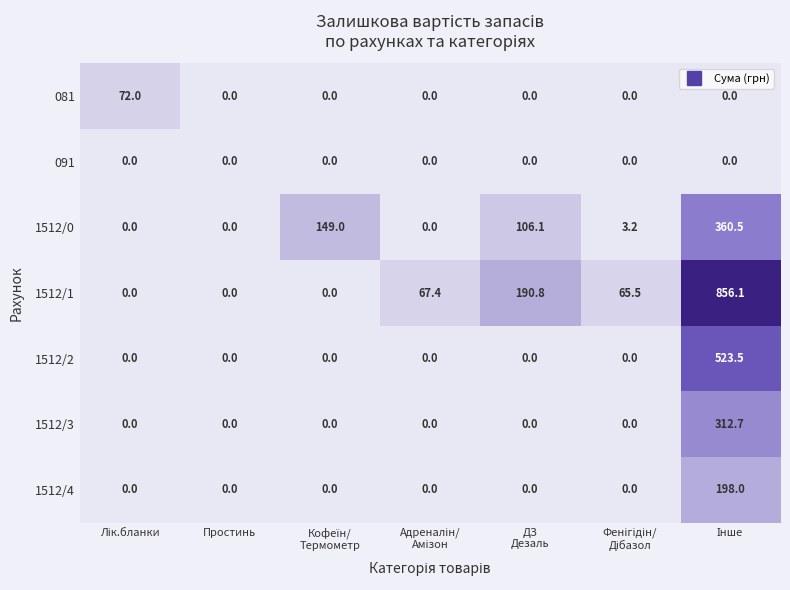

Which series has the largest total across all categories?

1512/1